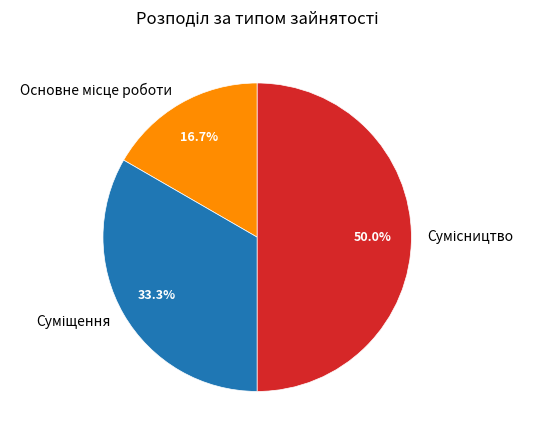

Count the number of slices in the pie.

3